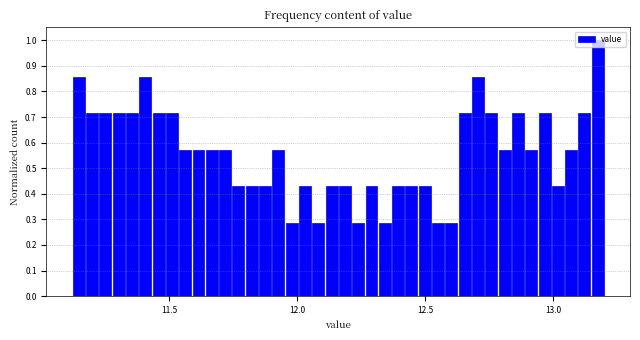

Read against the x-axis, roughly where is the centre of the tallest bar?

13.15